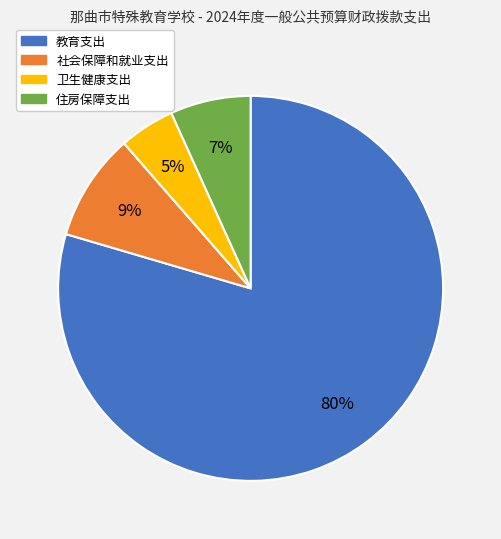

Do 住房保障支出 and 卫生健康支出 together represent more than half of the pie?

No